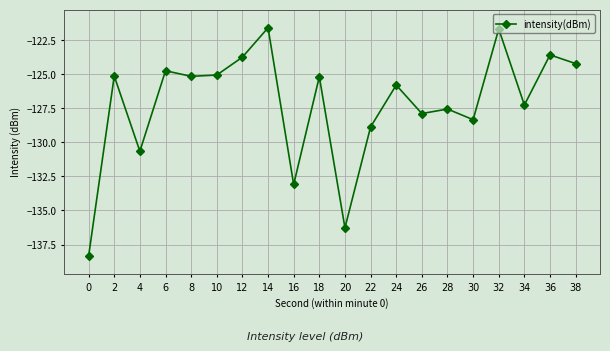

How many series are shown in this chart?

1